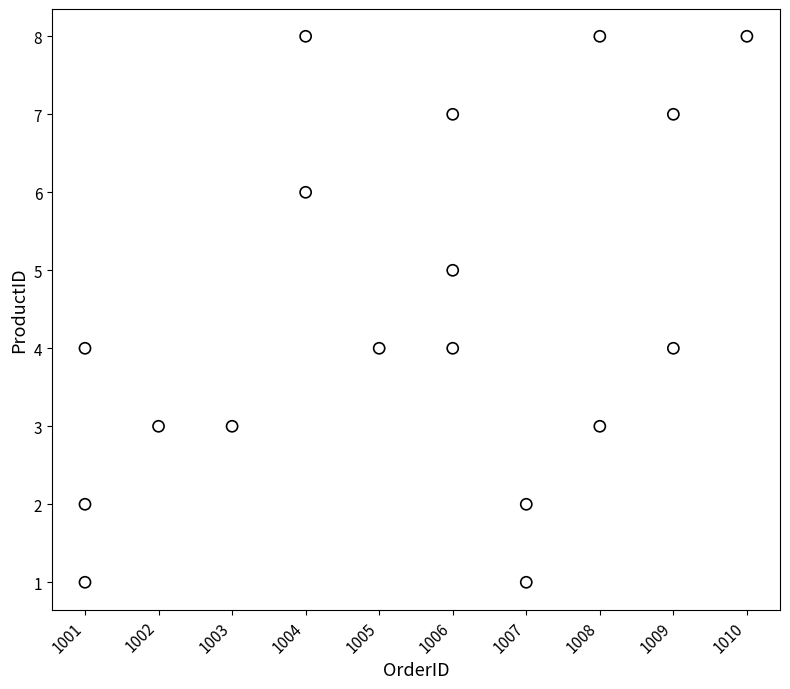

What is the range of Y values (max minus min)?

7